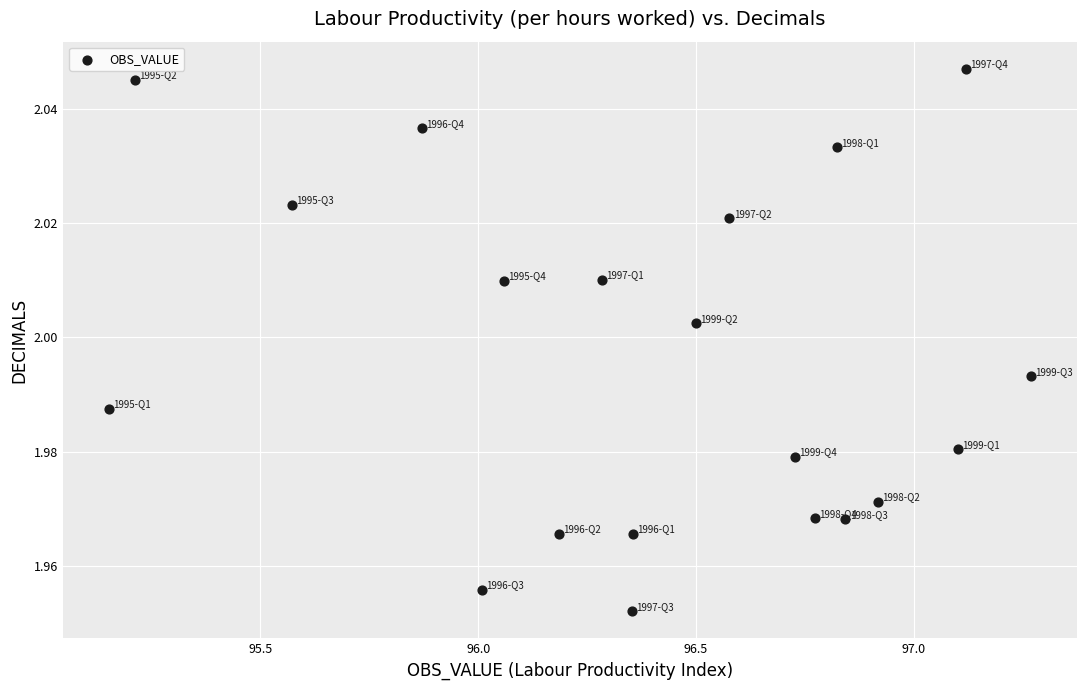

What is the range of X values (max minus min)?

2.1